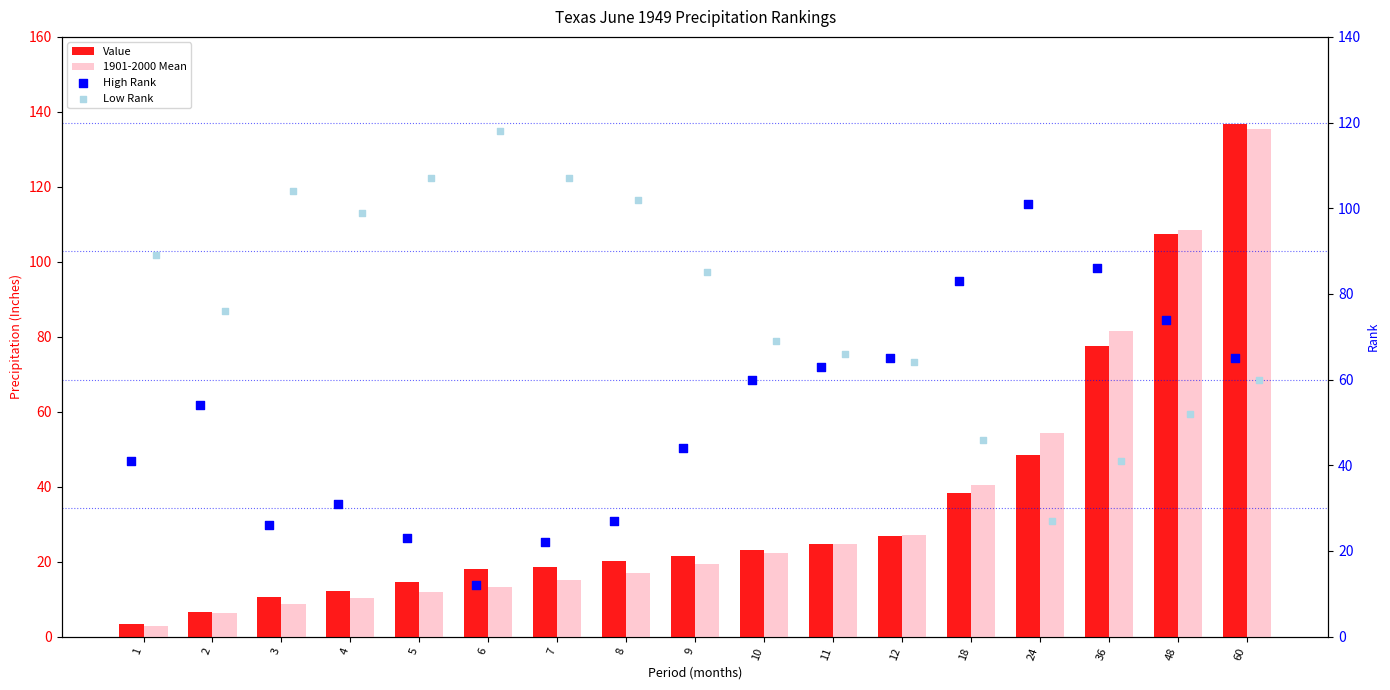

Which series has the largest Y range (max minus min)?

Value